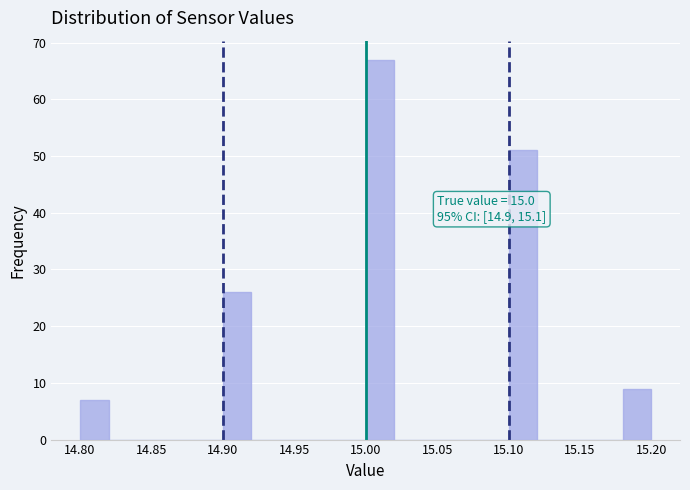

Over which range of the x-axis is the bar tallest?

15.00 to 15.02